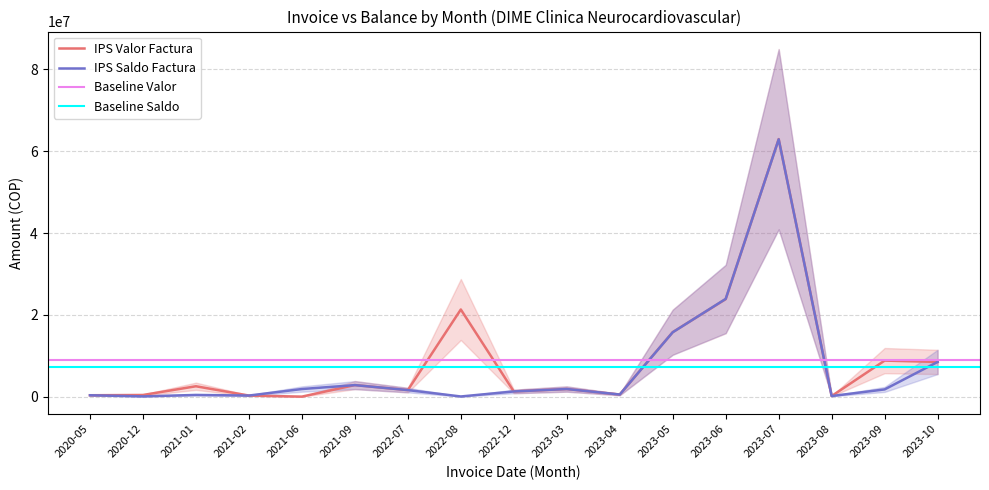

True or false: IPS Valor Factura has a value of 3556013 at 2021-01.

False